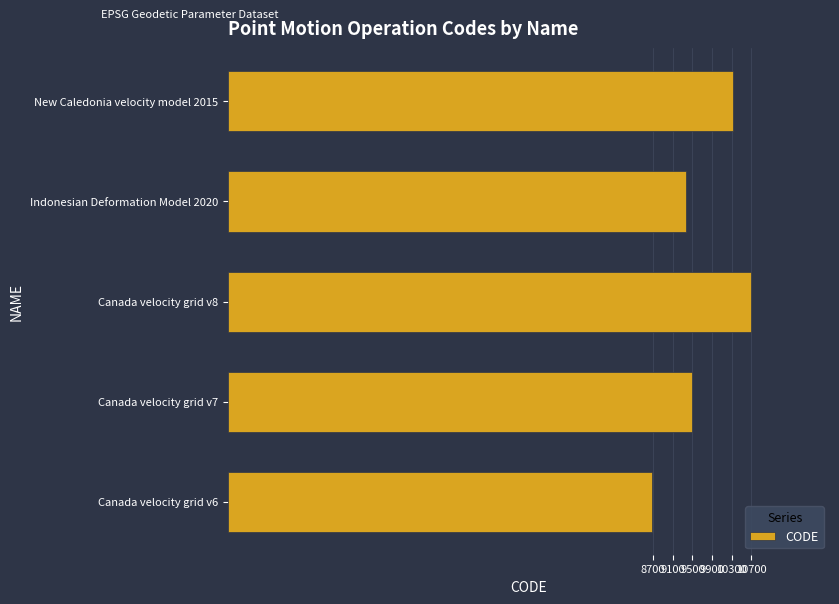

At which label is the value closest to 9691?

Canada velocity grid v7